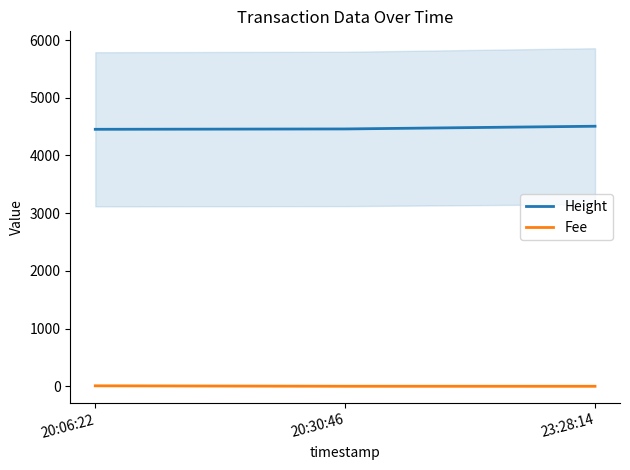

What is the difference between the highest and lowest values at 20:06:22?

4445.2